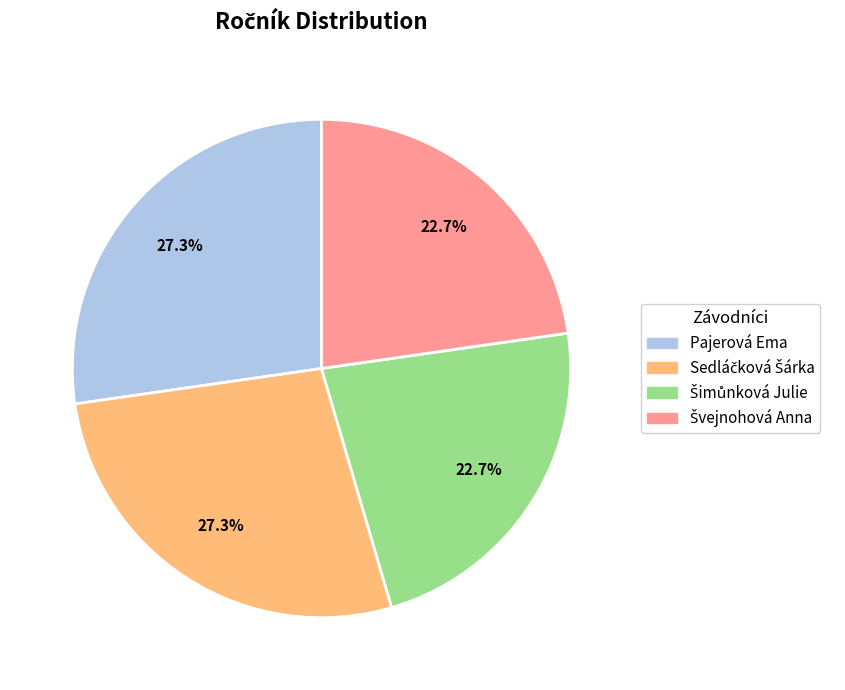

Is there a majority slice in this chart?

No